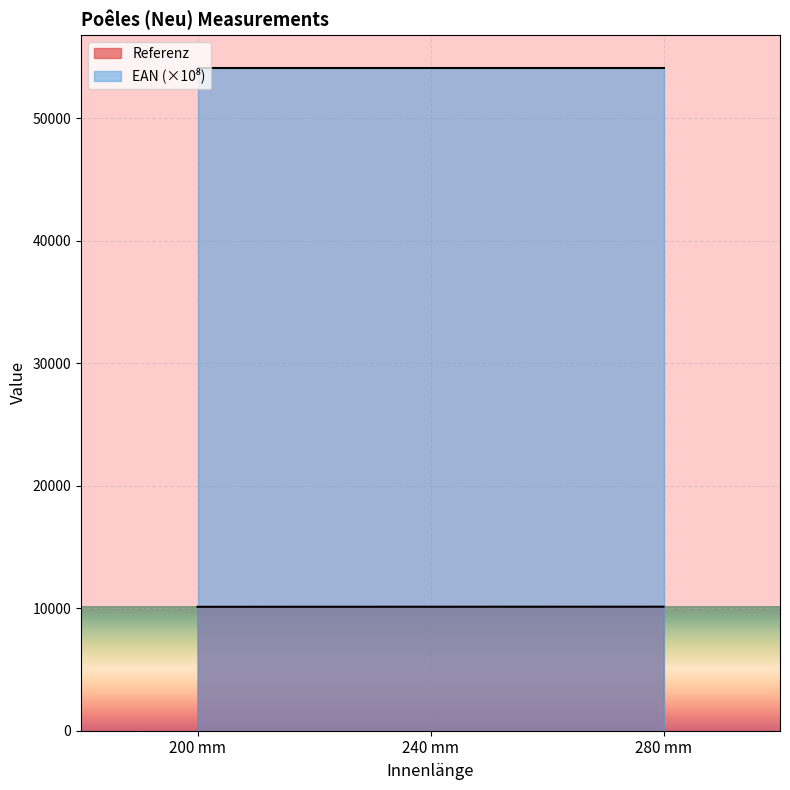

Which series has the widest spread of values?

Referenz